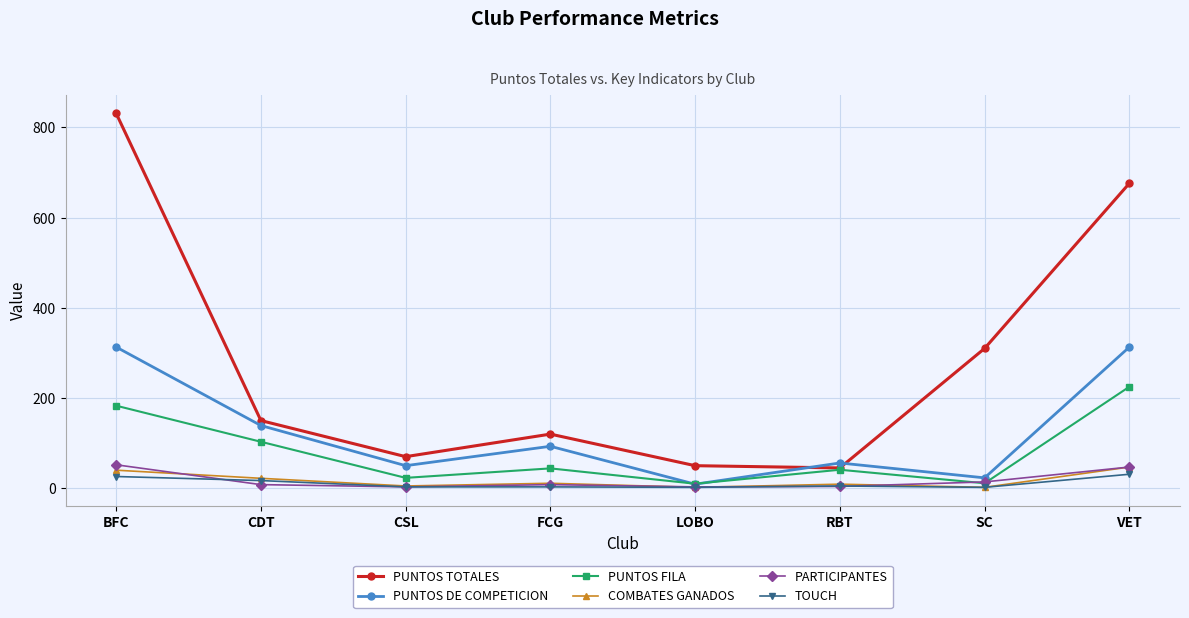

True or false: PARTICIPANTES has more than 2 points higher than both neighbors.

False